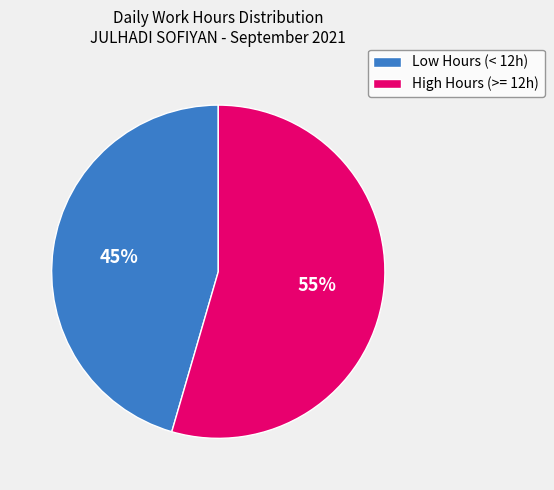

Does any single category account for the majority?

Yes